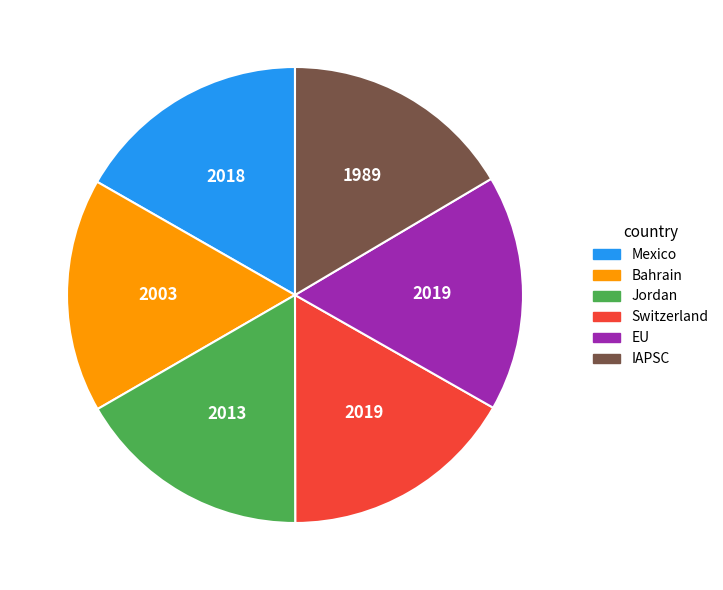

Is Switzerland the majority of the pie?

No